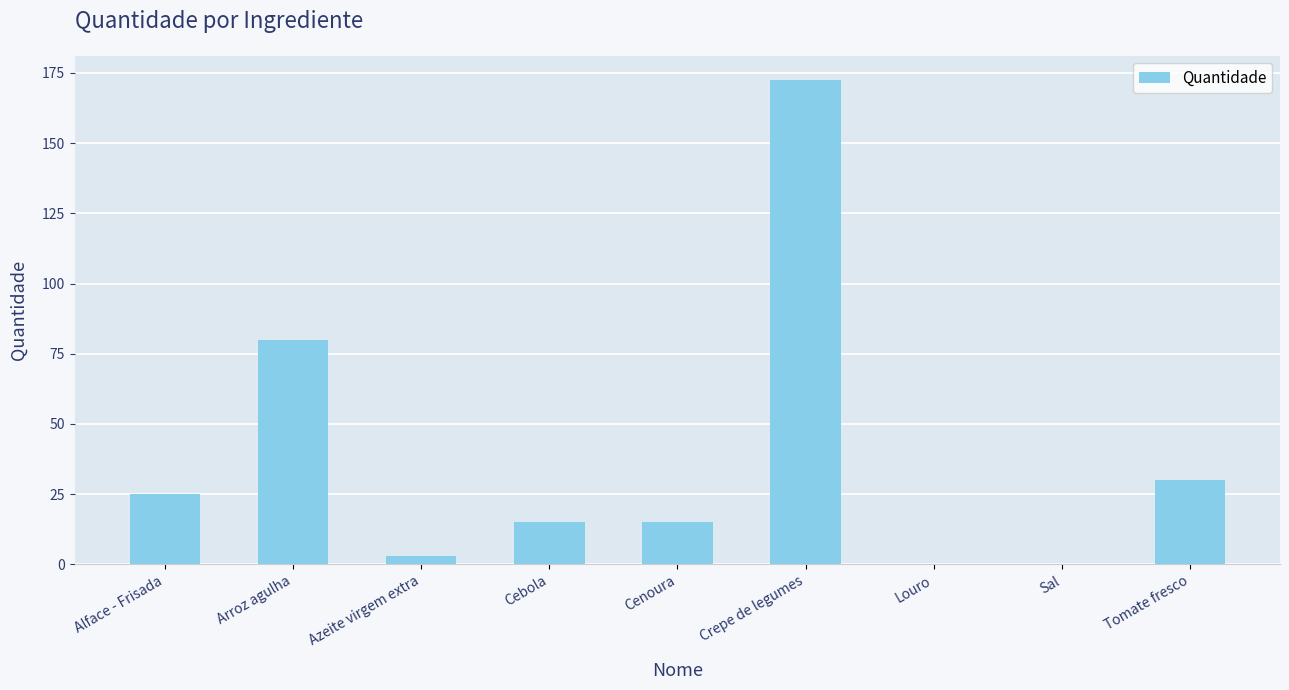

The chart shows a value of 172.5 at Crepe de legumes. True or false?

True